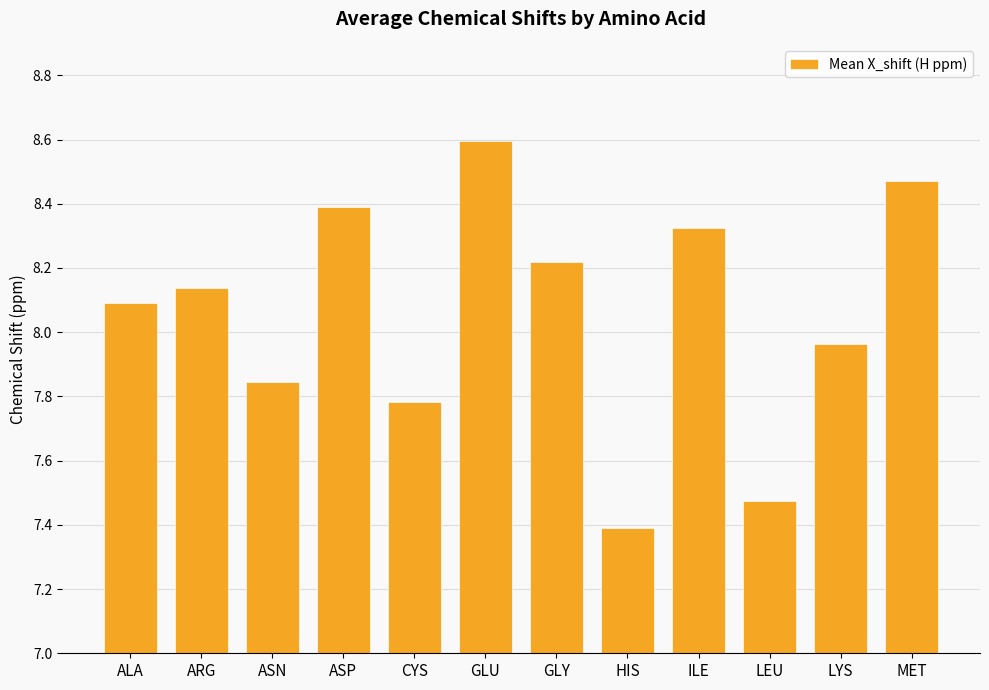

The chart shows a value of 7.8 at ASN. True or false?

True